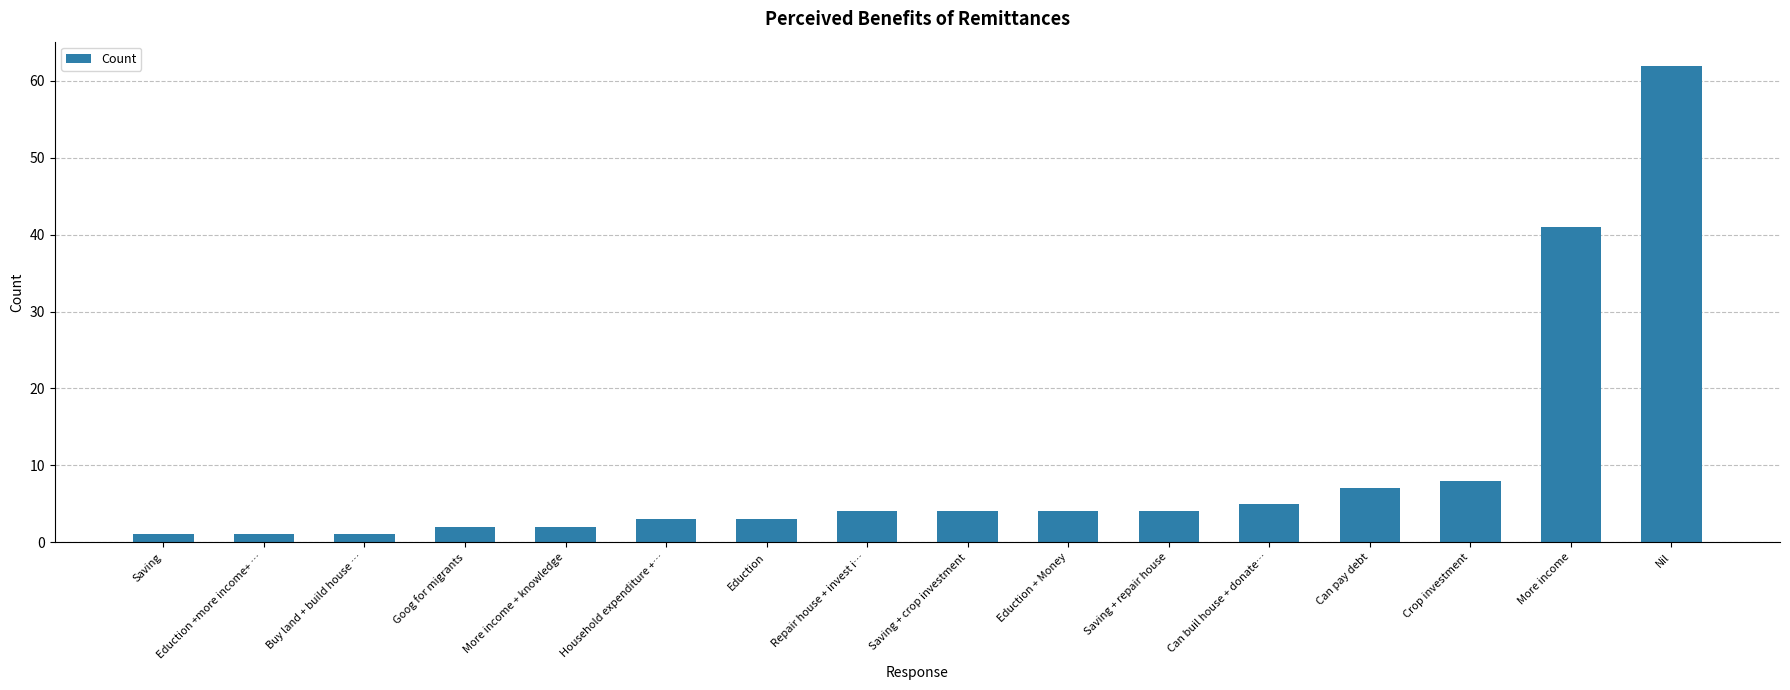

The value at More income is 41. True or false?

True